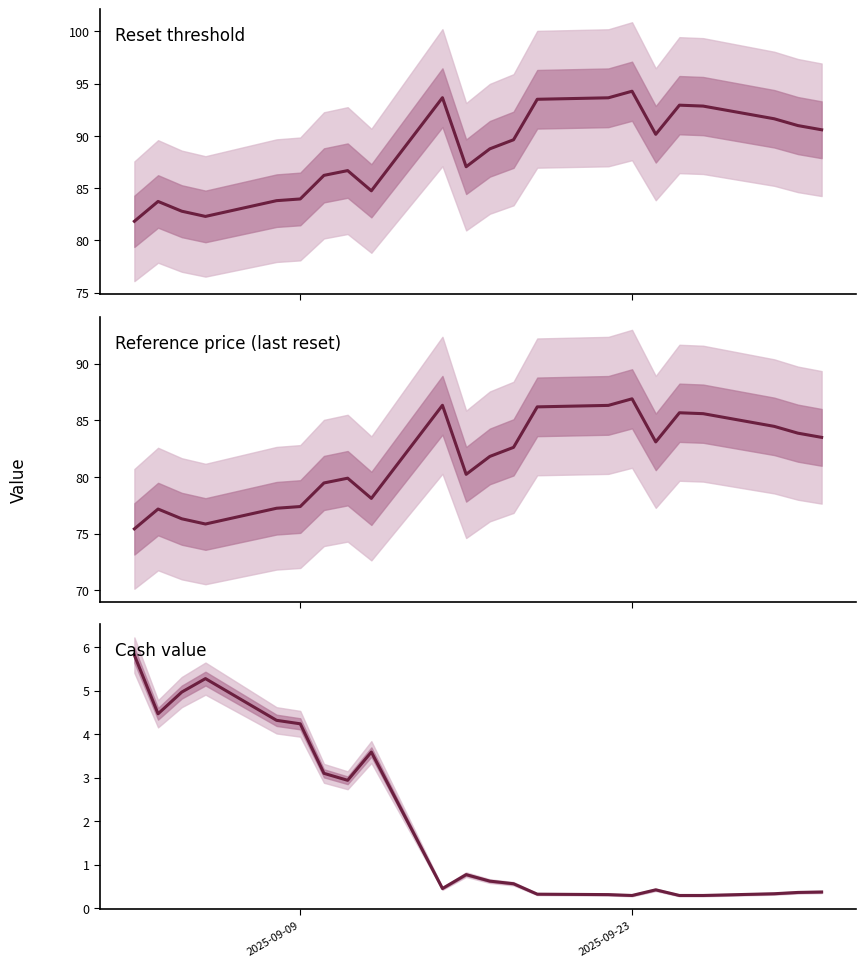

Which series has the largest total across all categories?

Reset threshold